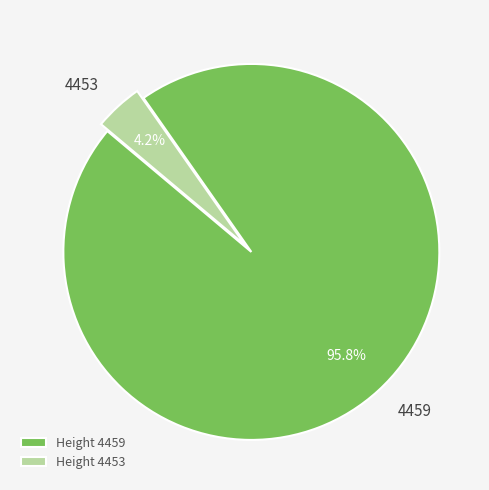

Which has a higher value, 4453 or 4459?

4459